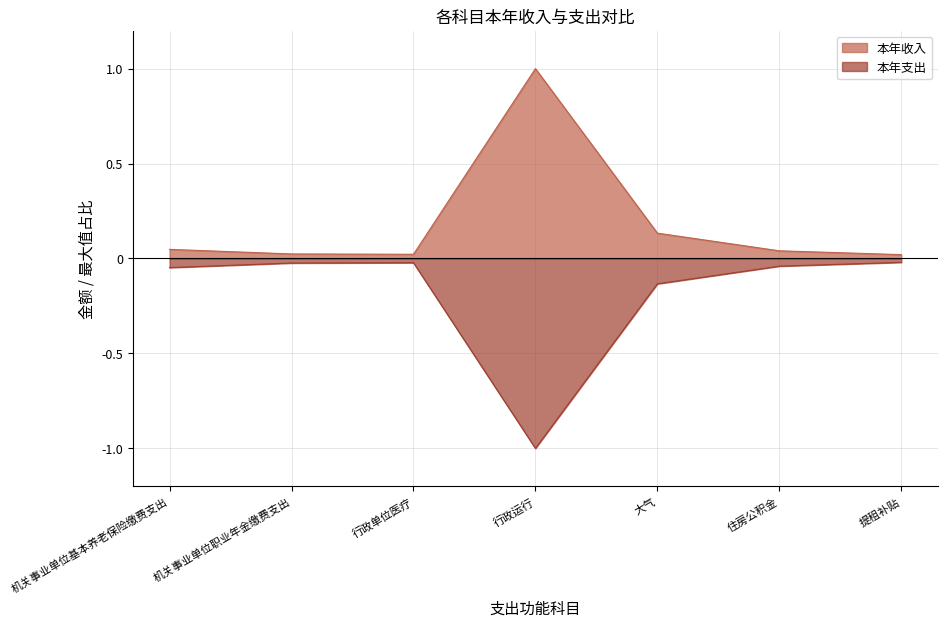

Count the number of data series in this chart.

2